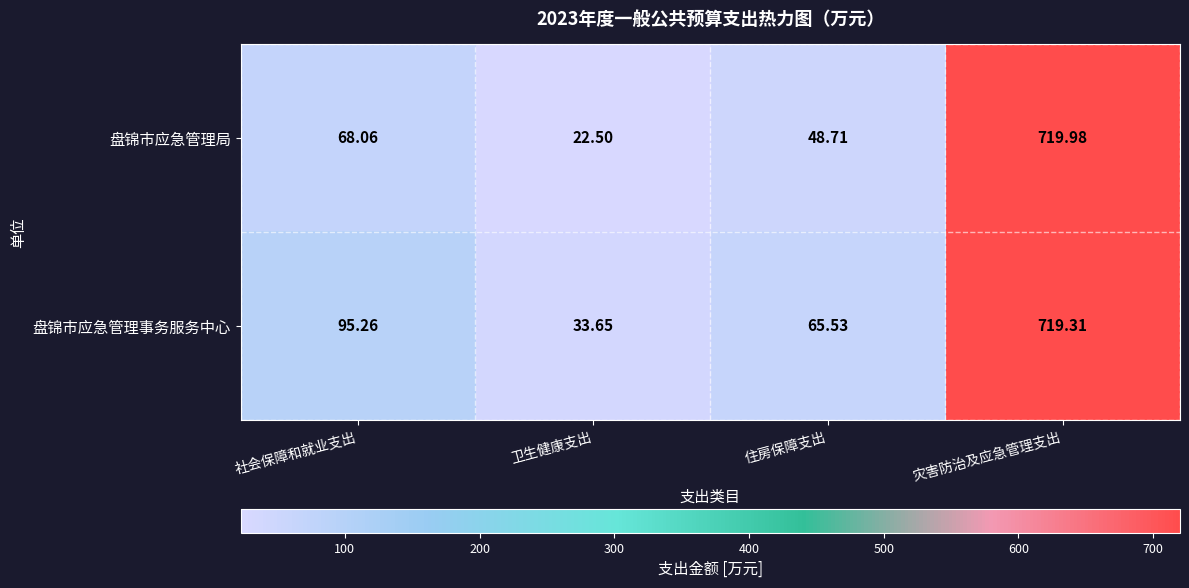

List the labels in order of 盘锦市应急管理事务服务中心 value, smallest first.

卫生健康支出, 住房保障支出, 社会保障和就业支出, 灾害防治及应急管理支出